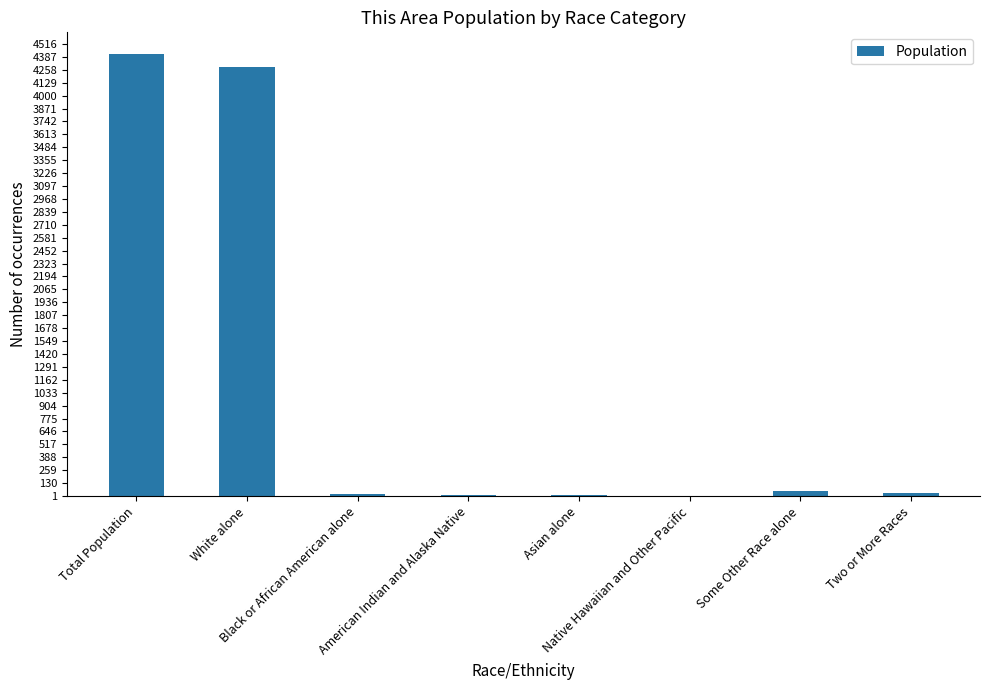

What is the sum of all values?

8824